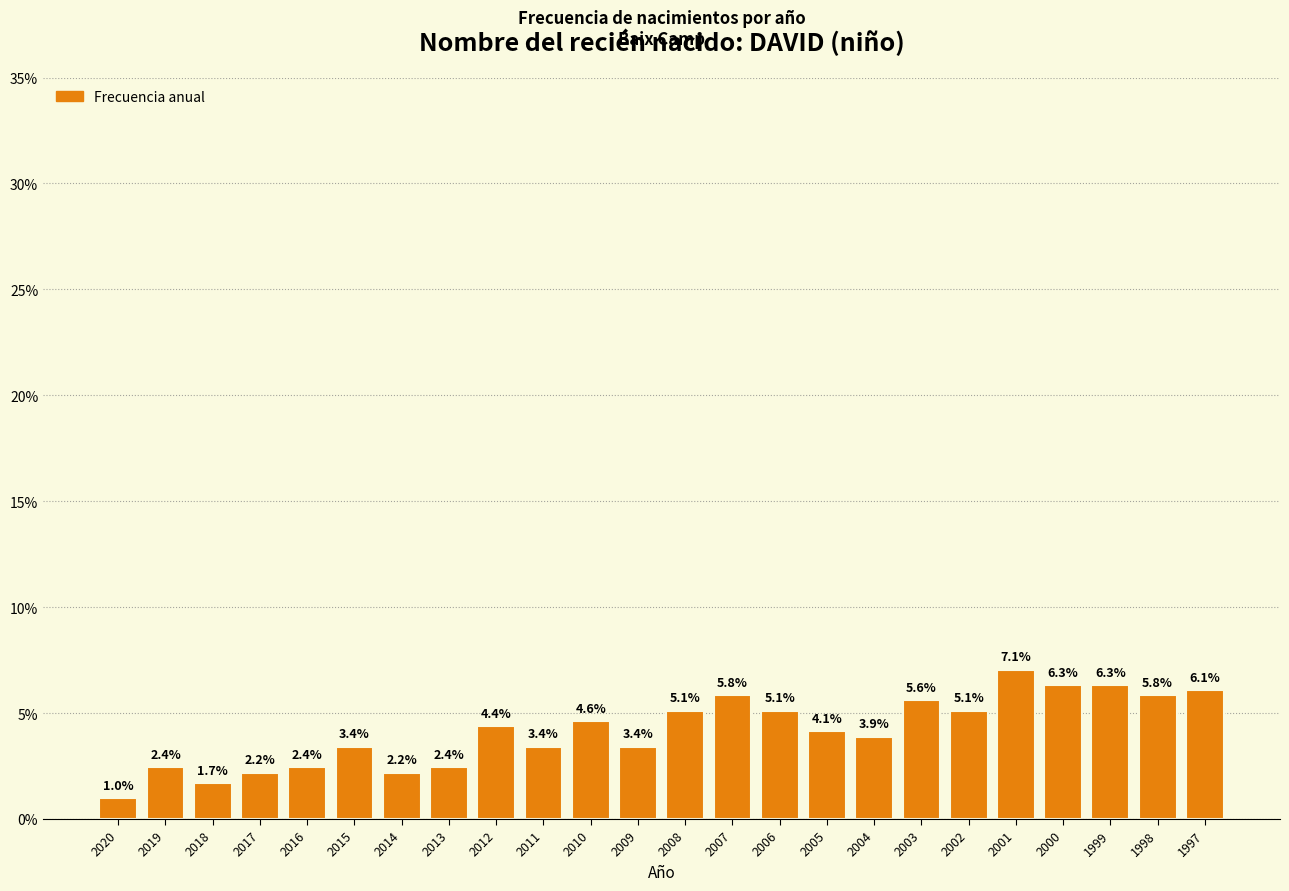

Reading left to right, transcribe all the data shown in this chart.

2020=1.0	2019=2.4	2018=1.7	2017=2.2	2016=2.4	2015=3.4	2014=2.2	2013=2.4	2012=4.4	2011=3.4	2010=4.6	2009=3.4	2008=5.1	2007=5.8	2006=5.1	2005=4.1	2004=3.9	2003=5.6	2002=5.1	2001=7.1	2000=6.3	1999=6.3	1998=5.8	1997=6.1